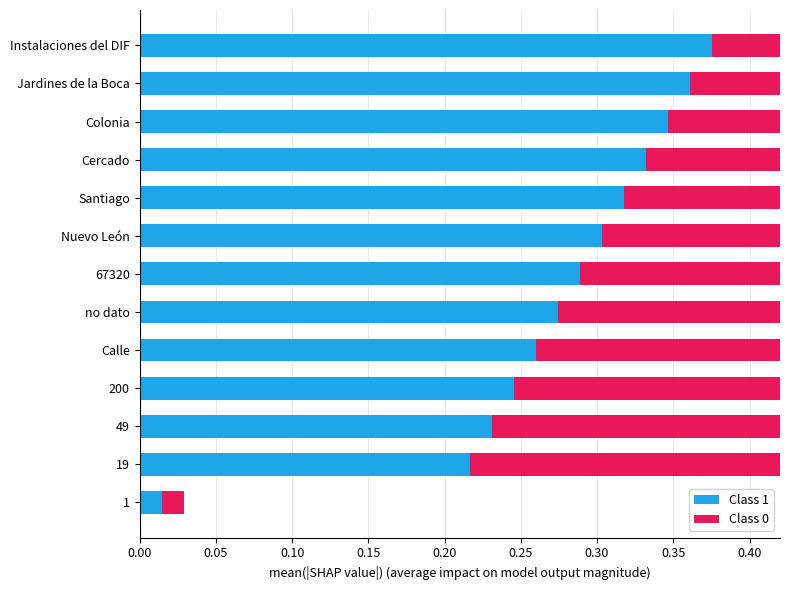

Reading right to left, extract all data points from this chart.

Class 1: 0.0	0.2	0.2	0.2	0.3	0.3	0.3	0.3	0.3	0.3	0.3	0.4	0.4
Class 0: 0.0	0.2	0.2	0.2	0.3	0.3	0.3	0.3	0.3	0.3	0.4	0.4	0.4